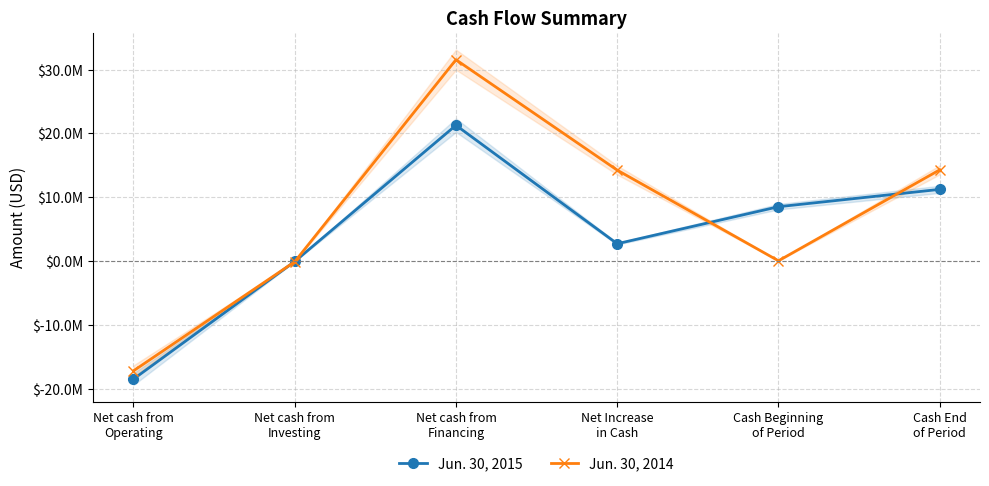

True or false: Jun. 30, 2014 and Jun. 30, 2015 intersect in this chart.

True